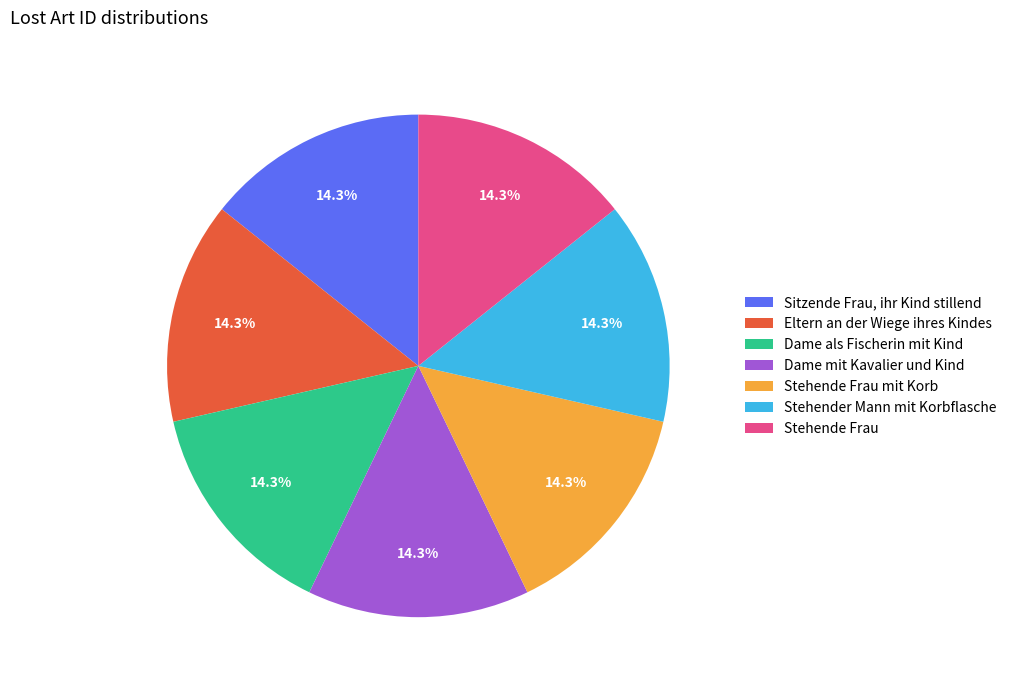

What is the ratio of the value at Stehende Frau to the value at Dame mit Kavalier und Kind?

1.0